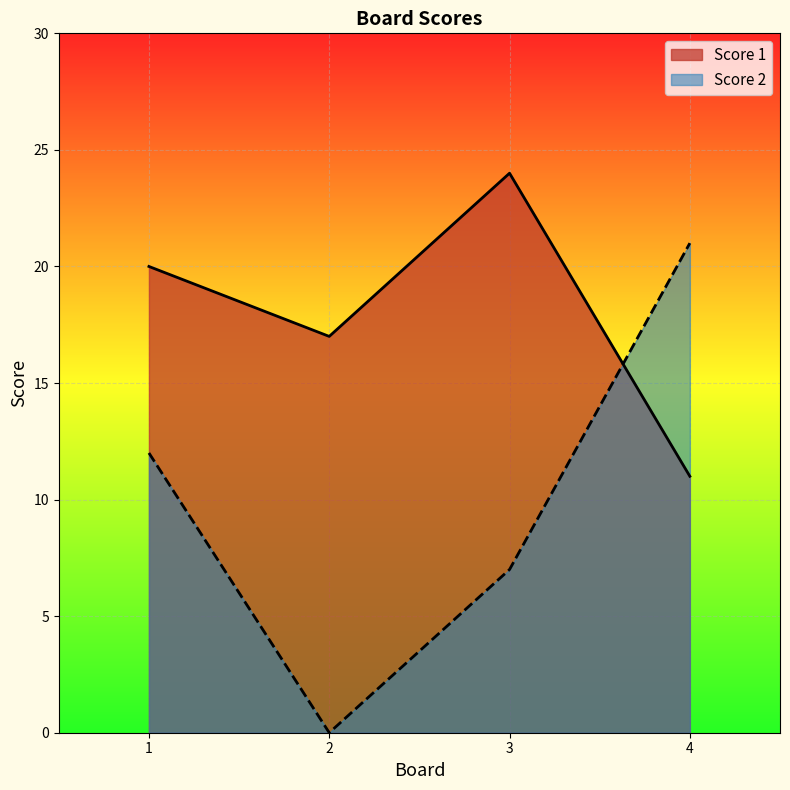

Which category has the highest value across all series?

3